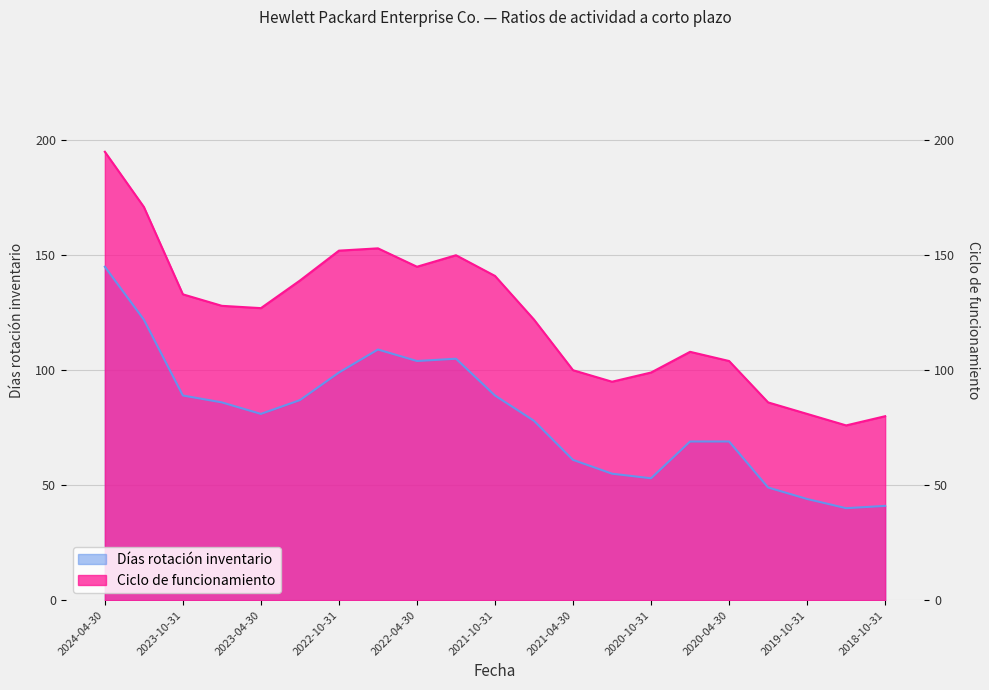

True or false: Días rotación inventario and Ciclo de funcionamiento intersect in this chart.

False